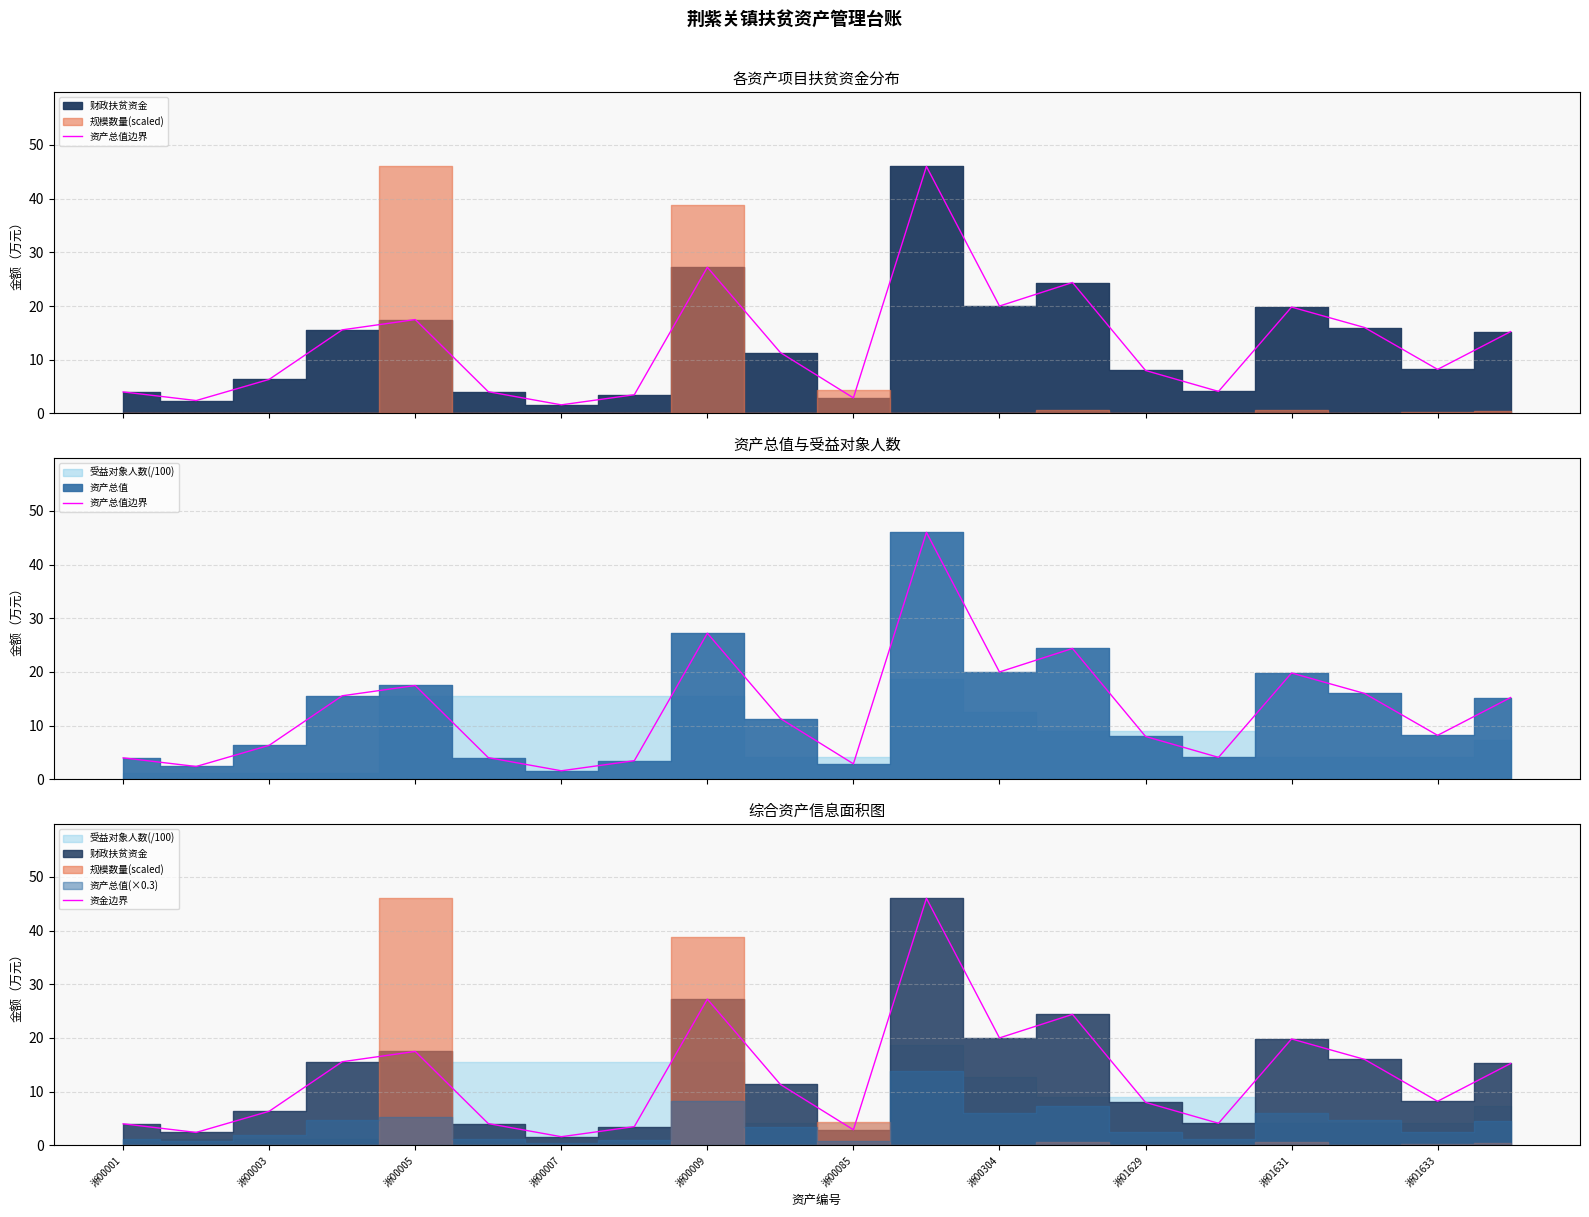

The 资金边界 series shows 4.9 at 淅00085. True or false?

False